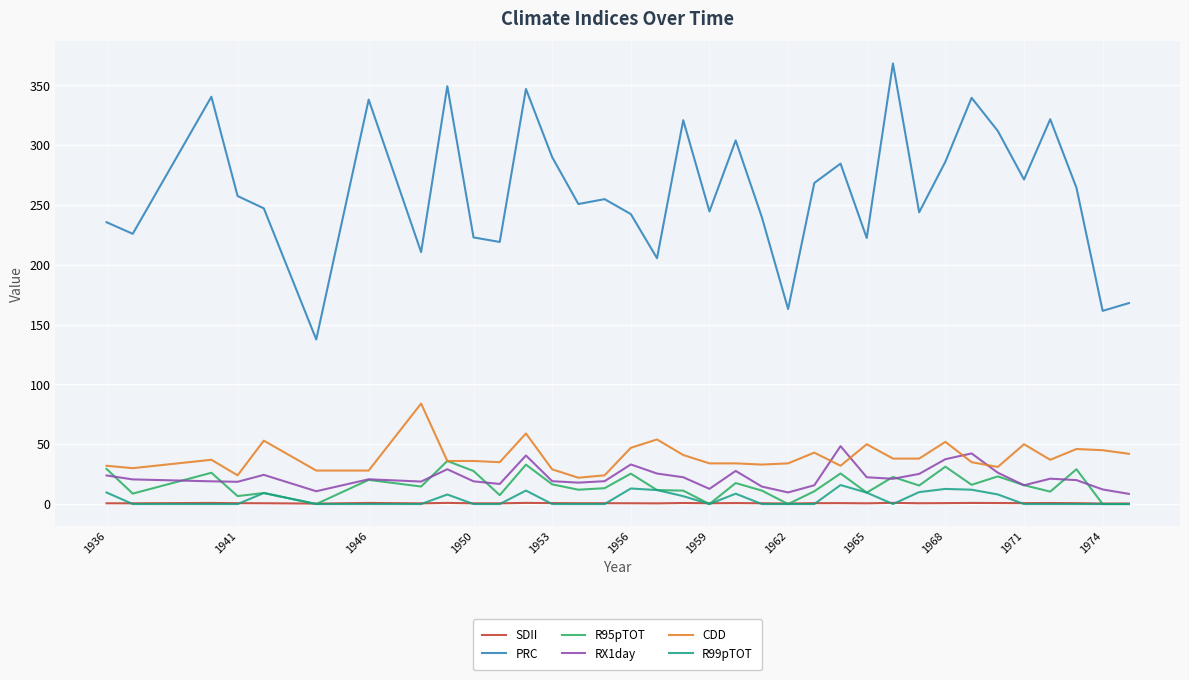

What is the lowest value of the PRC series?

137.6